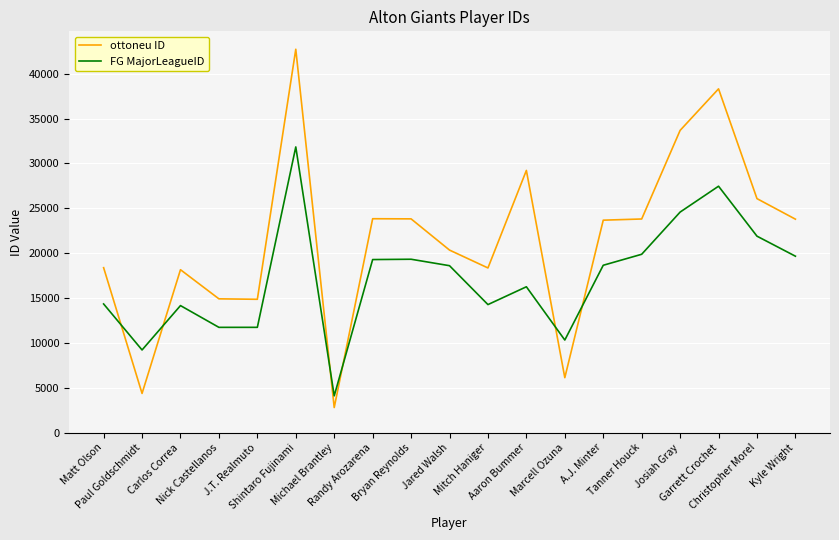

What is the difference between the maximum and minimum values in the FG MajorLeagueID series?

27733